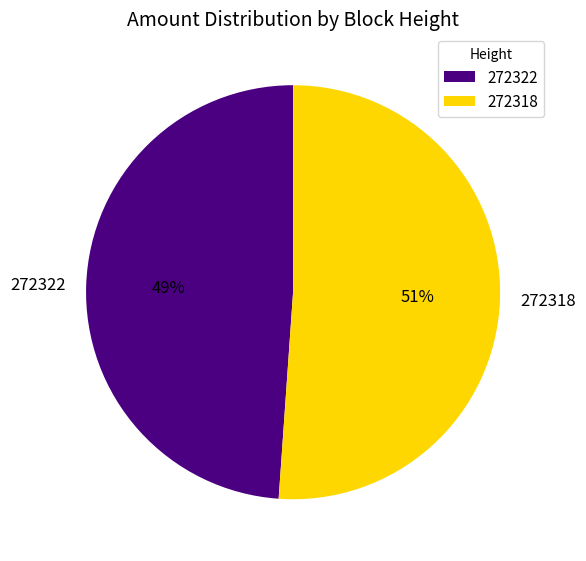

To the nearest percent, what is the combined percentage of 272318 and 272322?

100%